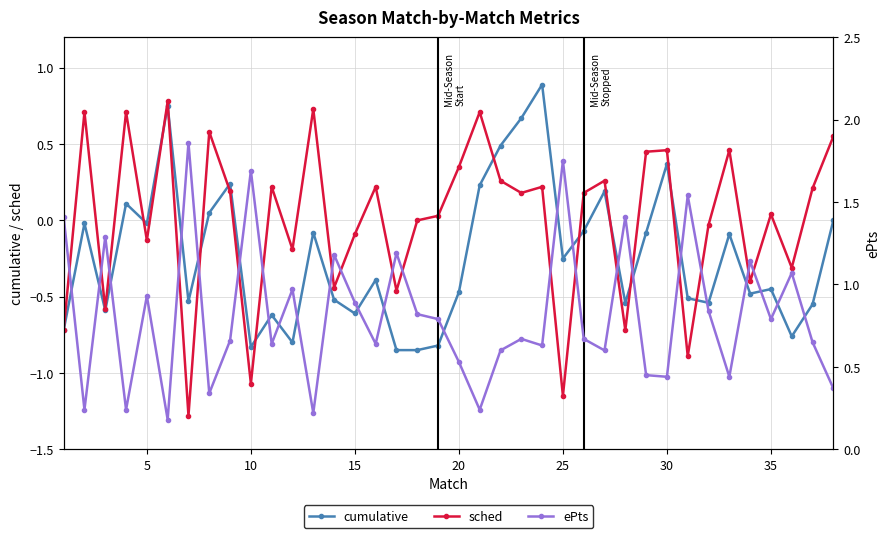

True or false: sched has more than 0 interior local peaks.

True